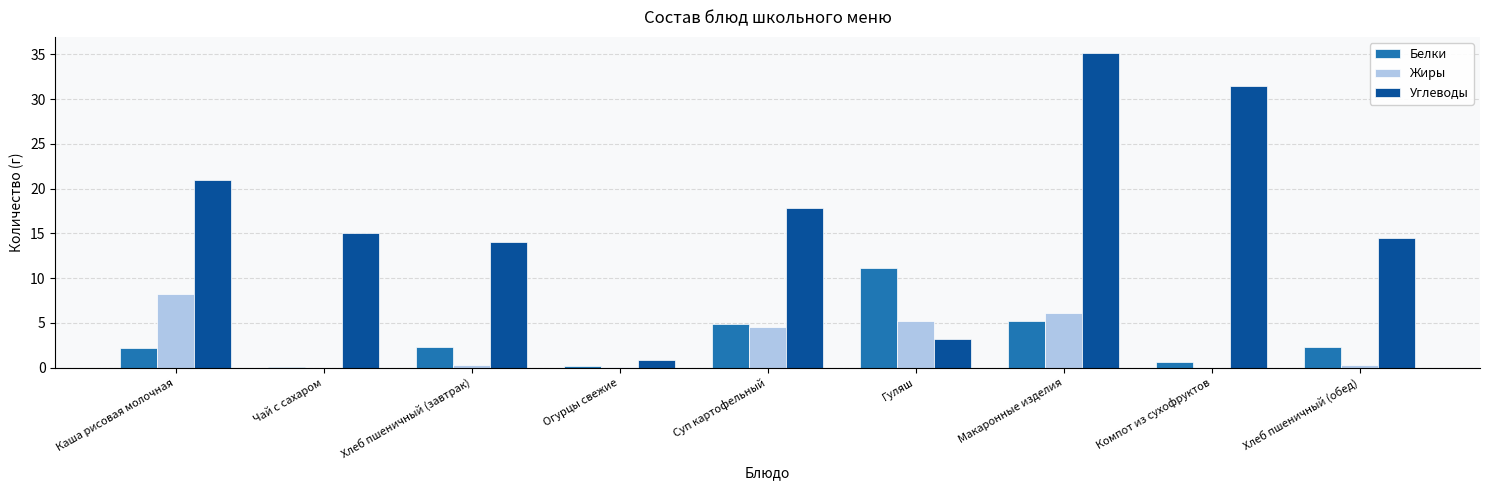

What is the total value across all series at Гуляш?

19.5